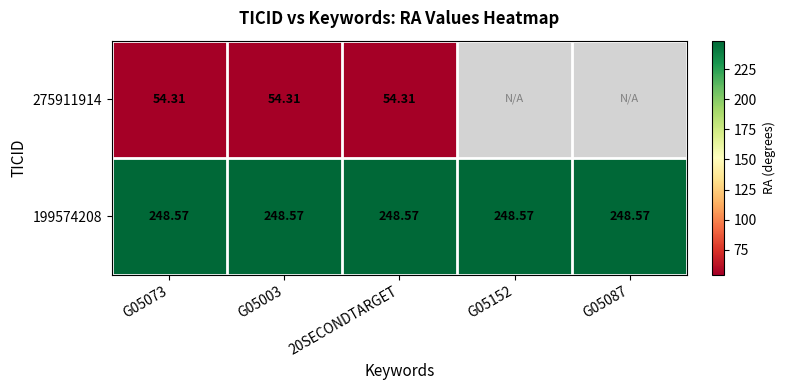

At which label is 199574208 closest to 248?

G05073